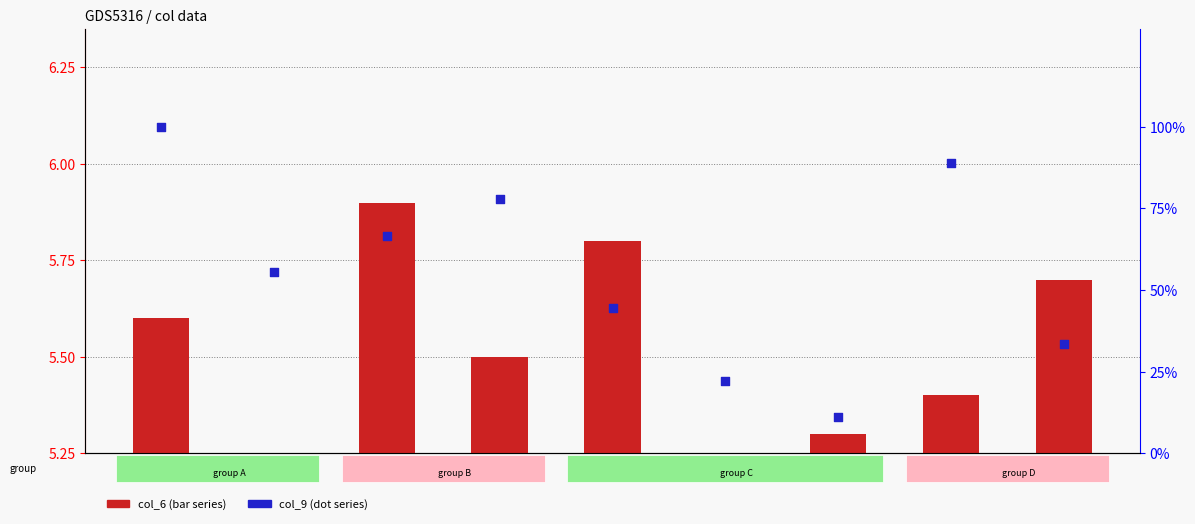

At how many categories does at least one series exceed 79?

2